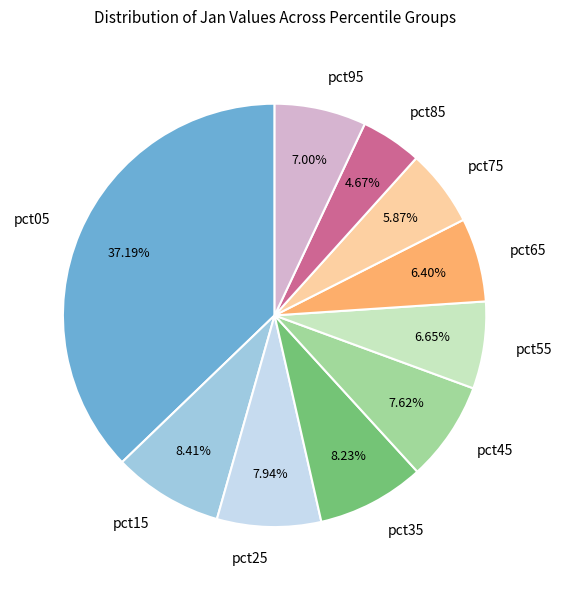

To the nearest percent, what percentage of the pie is pct45?

8%